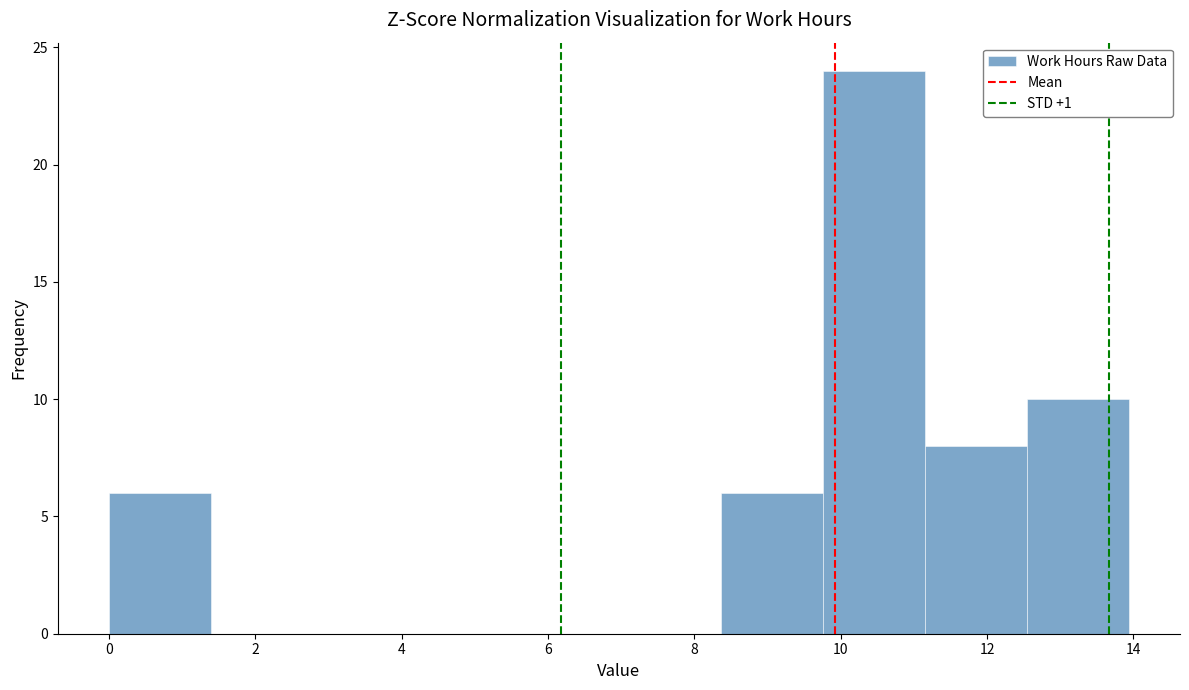

Reading left to right, transcribe this chart: for each bar, give the range it covers on the x-axis and its height. Neither the bar edges nor the heights are printed on the chart, so give them approximately, as read against the axes.

0.0 to 1.4: 6
1.4 to 2.8: 0
2.8 to 4.2: 0
4.2 to 5.6: 0
5.6 to 7.0: 0
7.0 to 8.4: 0
8.4 to 9.8: 6
9.8 to 11.2: 24
11.2 to 12.6: 8
12.6 to 14.0: 10